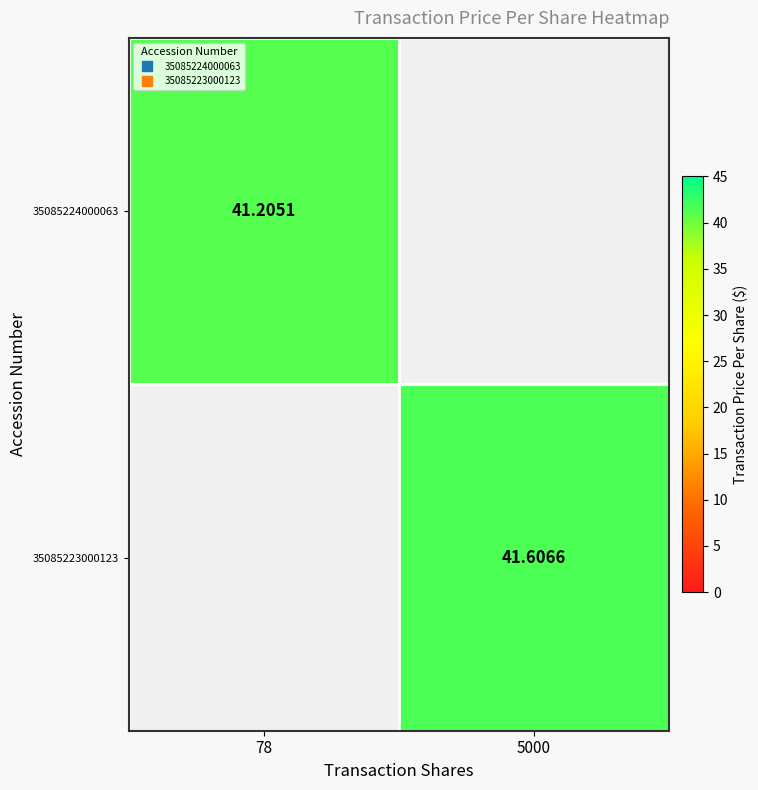

The 35085223000123 series shows 0.0 at 78. True or false?

True